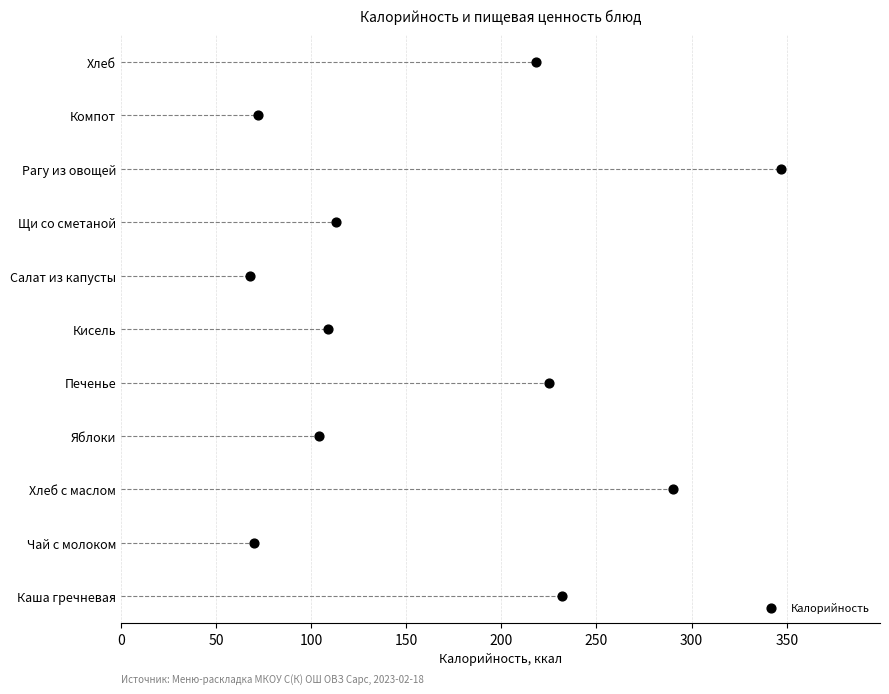

Which has a higher value, 300 or 200?

300